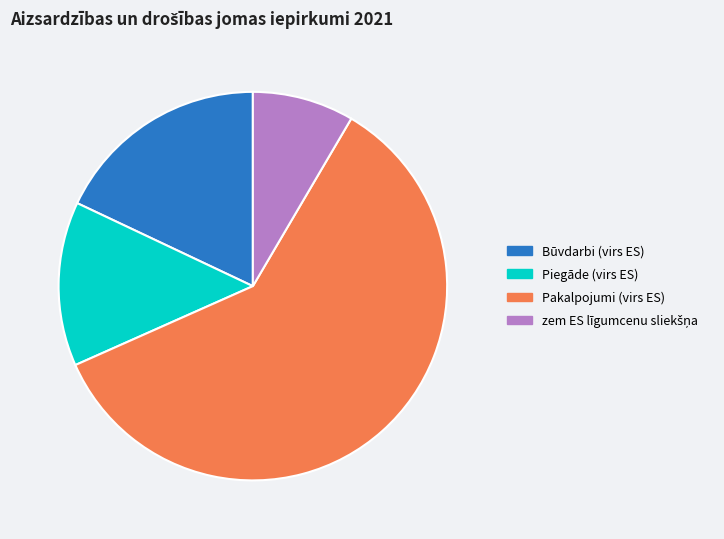

What is the ratio of the value at Pakalpojumi (virs ES) to the value at Piegāde (virs ES)?

4.4